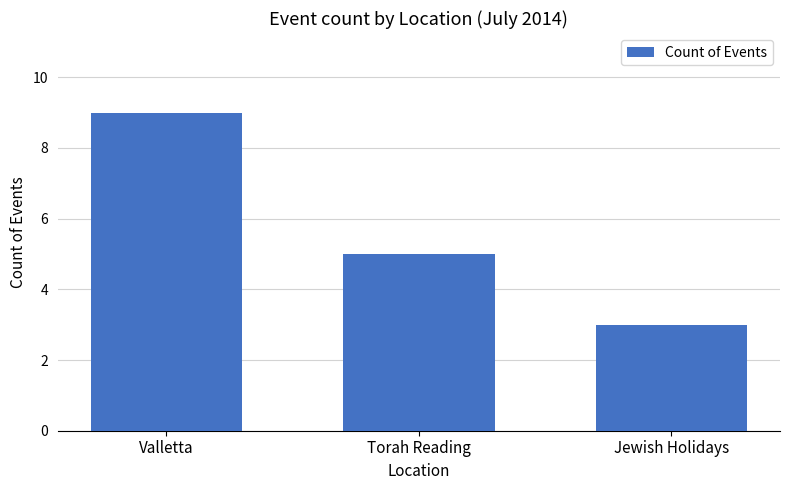

What is the sum of the values at Torah Reading and Jewish Holidays?

8